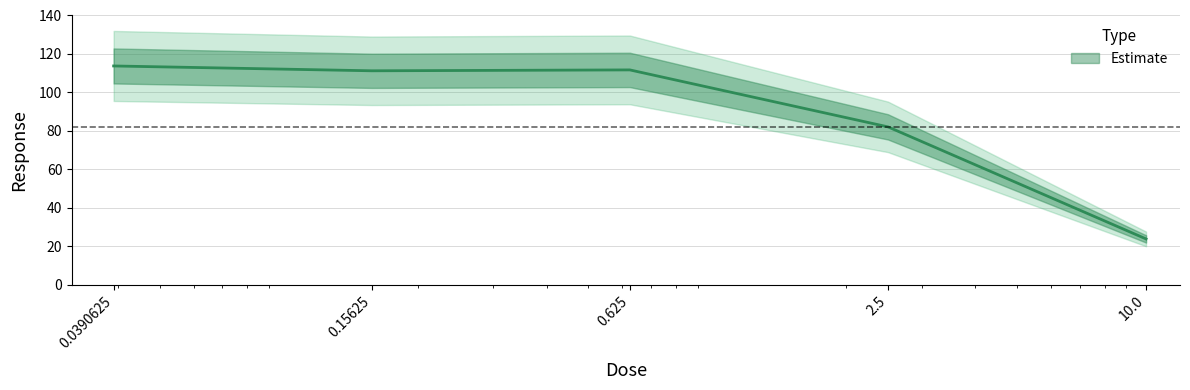

Between 2.5 and 10.0, which is larger?

2.5